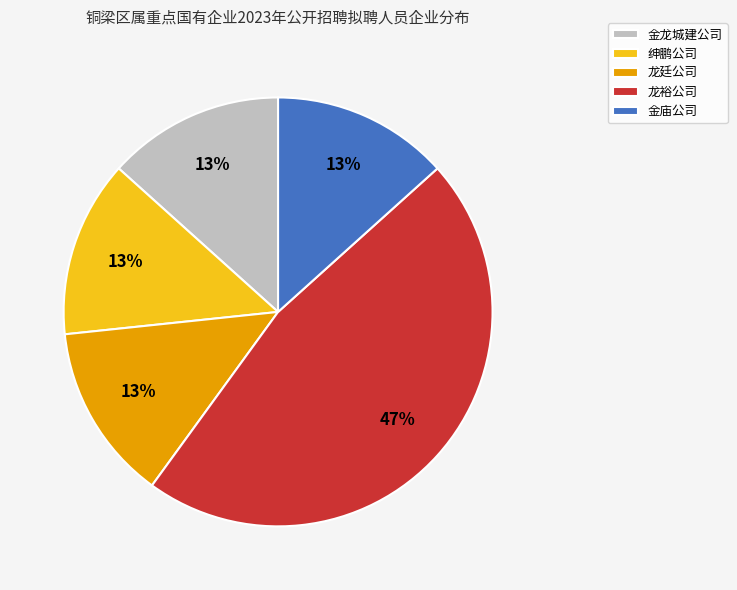

Count the number of slices in the pie.

5